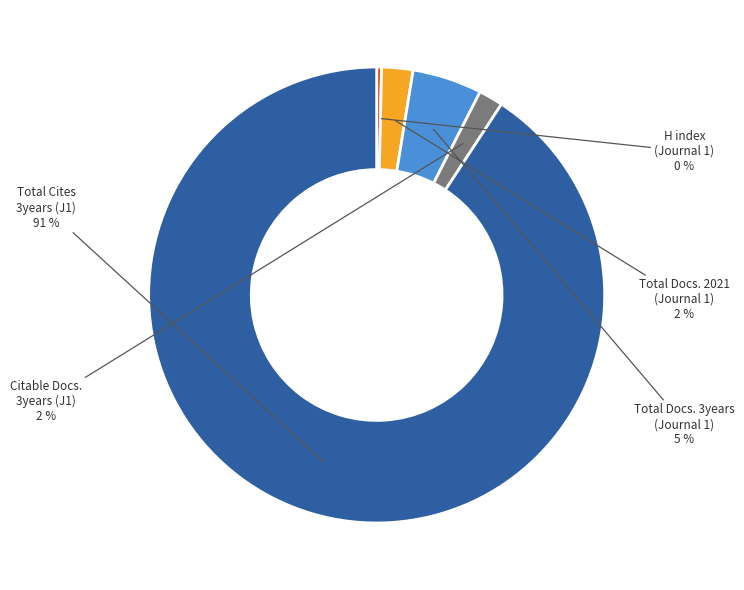

What is the majority slice?

Total Cites 3years (J1)